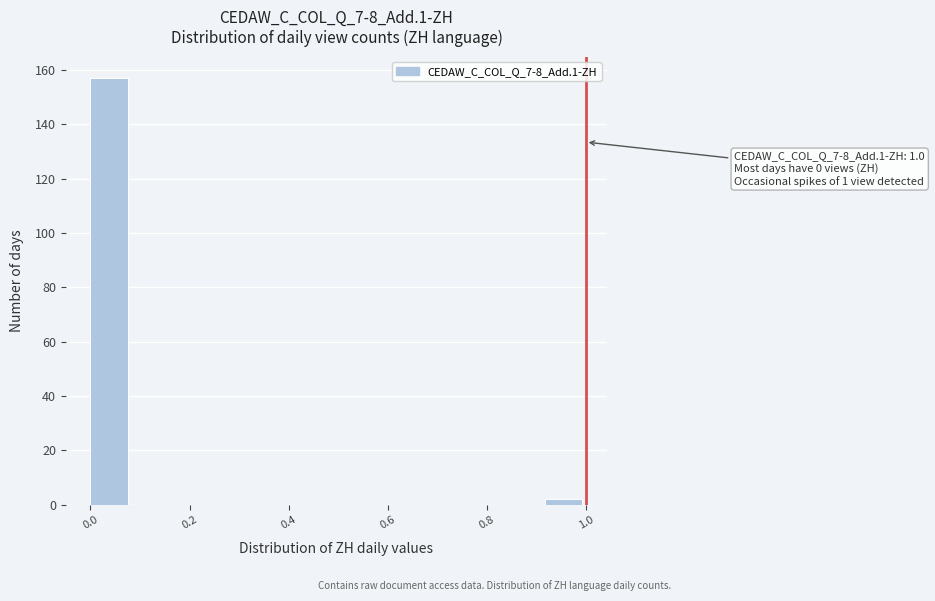

Over which range of the x-axis is the bar tallest?

0.00 to 0.08